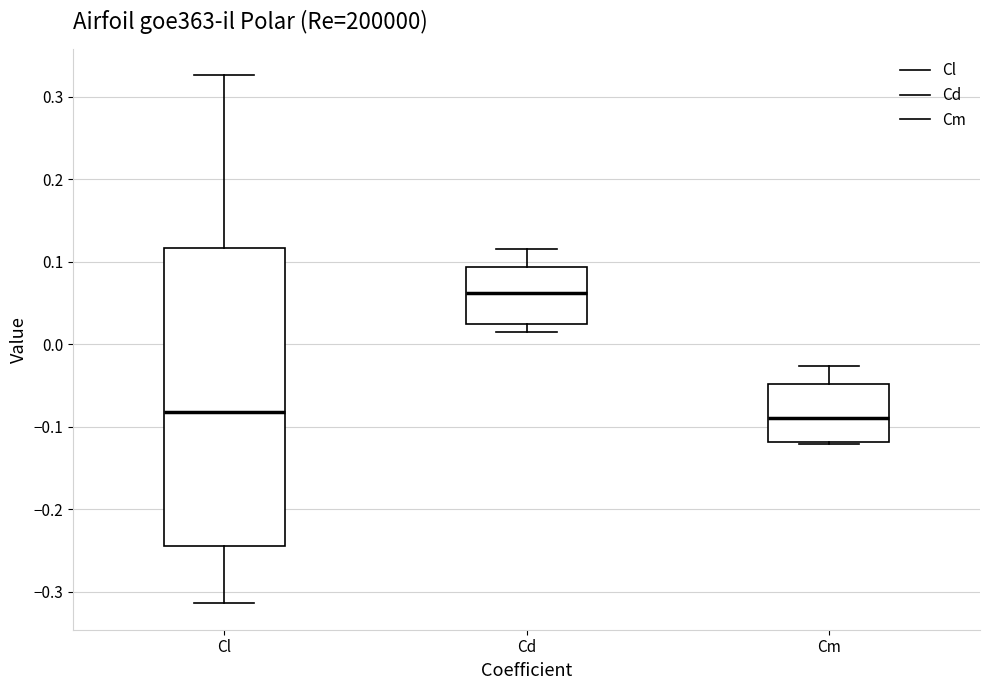

Reading left to right, transcribe this box plot: for each box, give where its median line is, the range the box spans, and where its two whiskers end, as read against the y-axis. The values are not printed on the chart, so give them approximately, as read against the axis.

Cl: median -0.08, box -0.24 to 0.12, whiskers -0.31 to 0.33
Cd: median 0.06, box 0.02 to 0.09, whiskers 0.01 to 0.12
Cm: median -0.09, box -0.12 to -0.05, whiskers -0.12 to -0.03